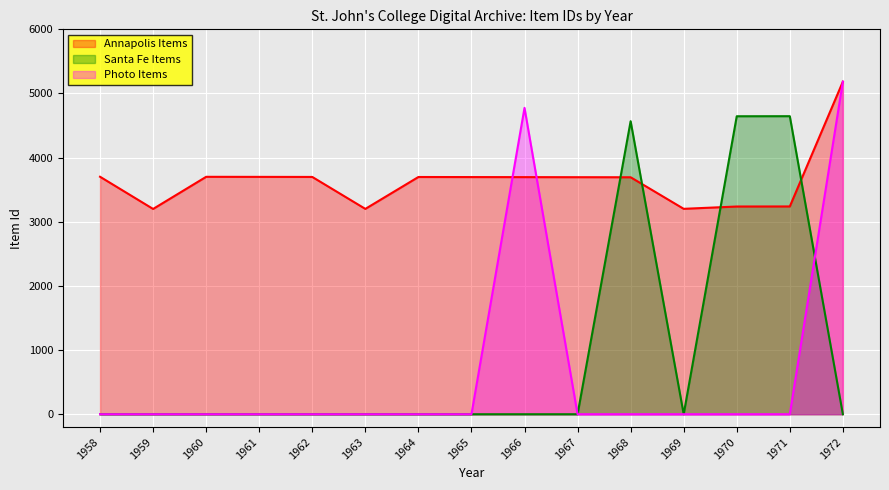

Where is the first local maximum for Photo Items?

1966